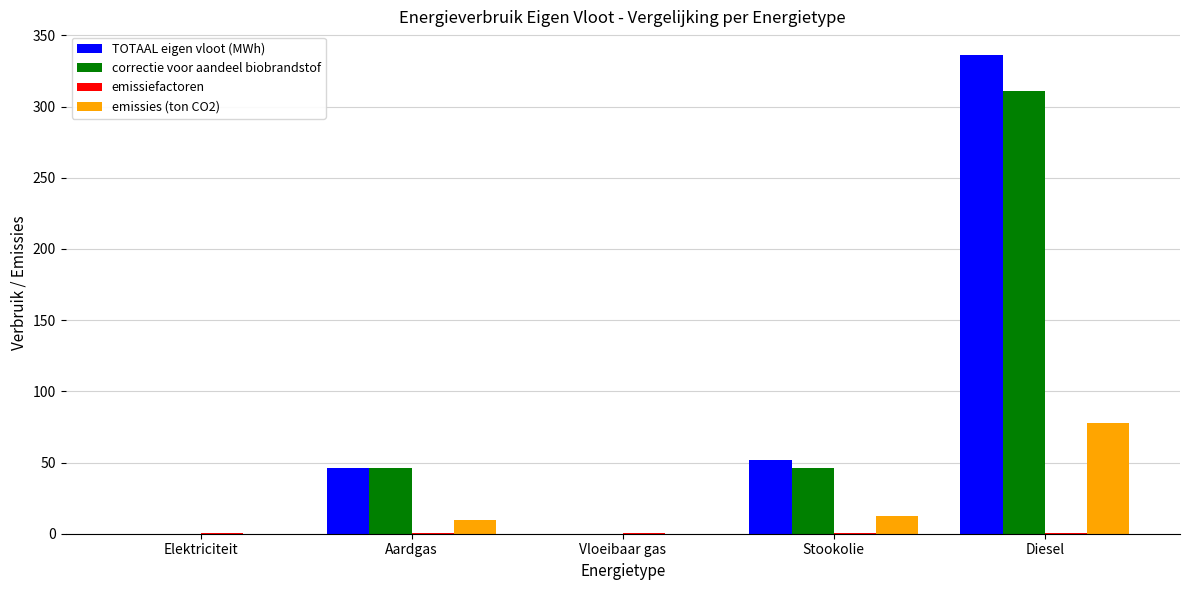

Which series has the largest total across all categories?

TOTAAL eigen vloot (MWh)